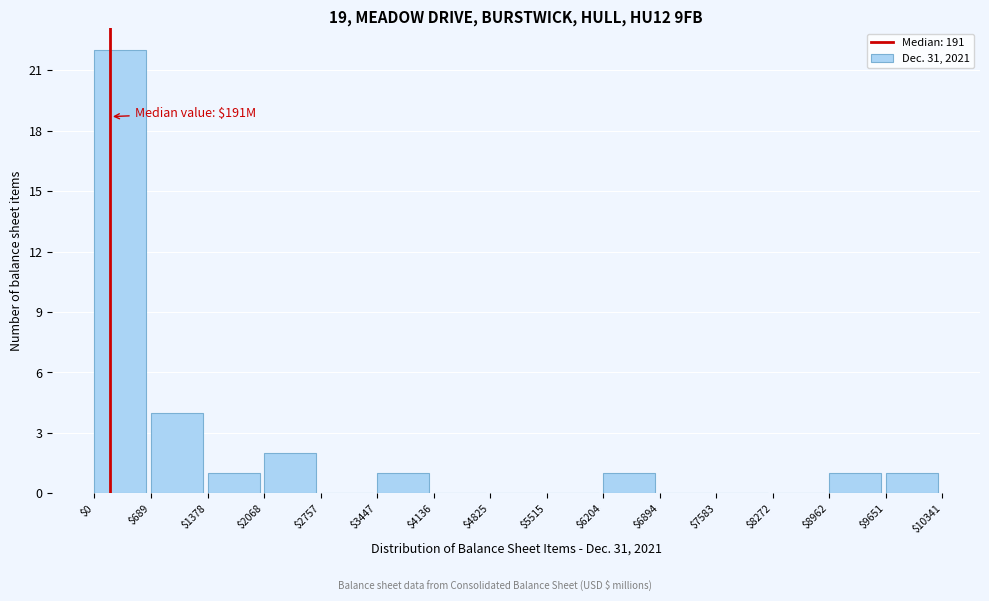

Which range on the x-axis has the tallest bar?

$0 to $689